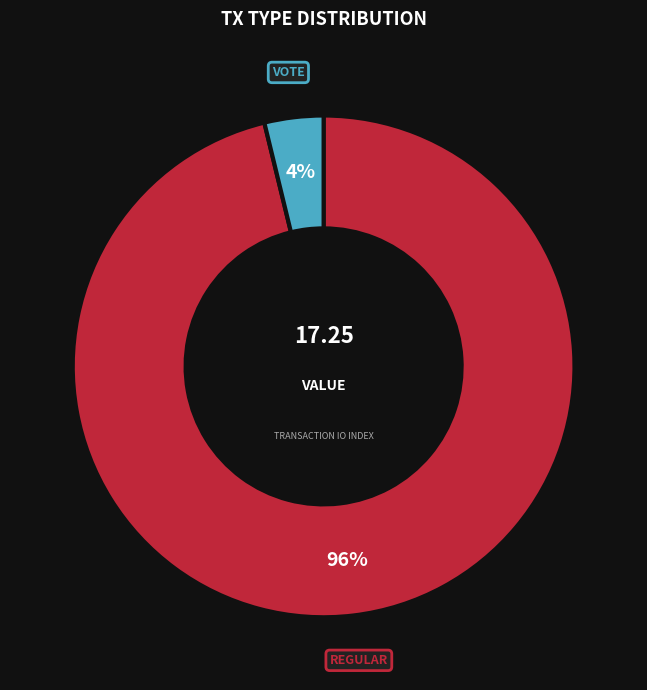

To the nearest percent, what is the difference between the largest and smallest slice percentages?

92%